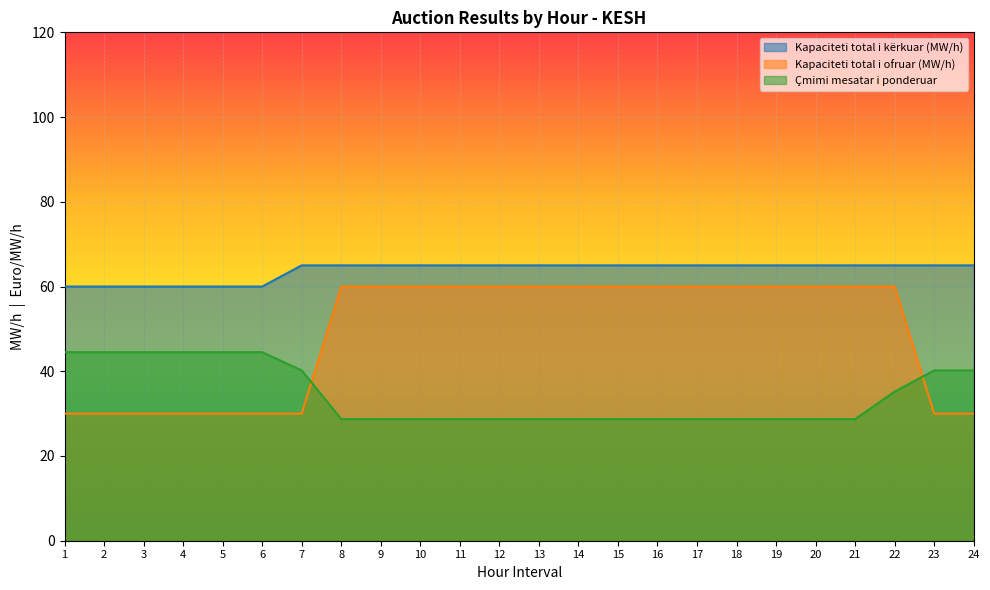

Read the Çmimi mesatar i ponderuar value at 16.

28.7